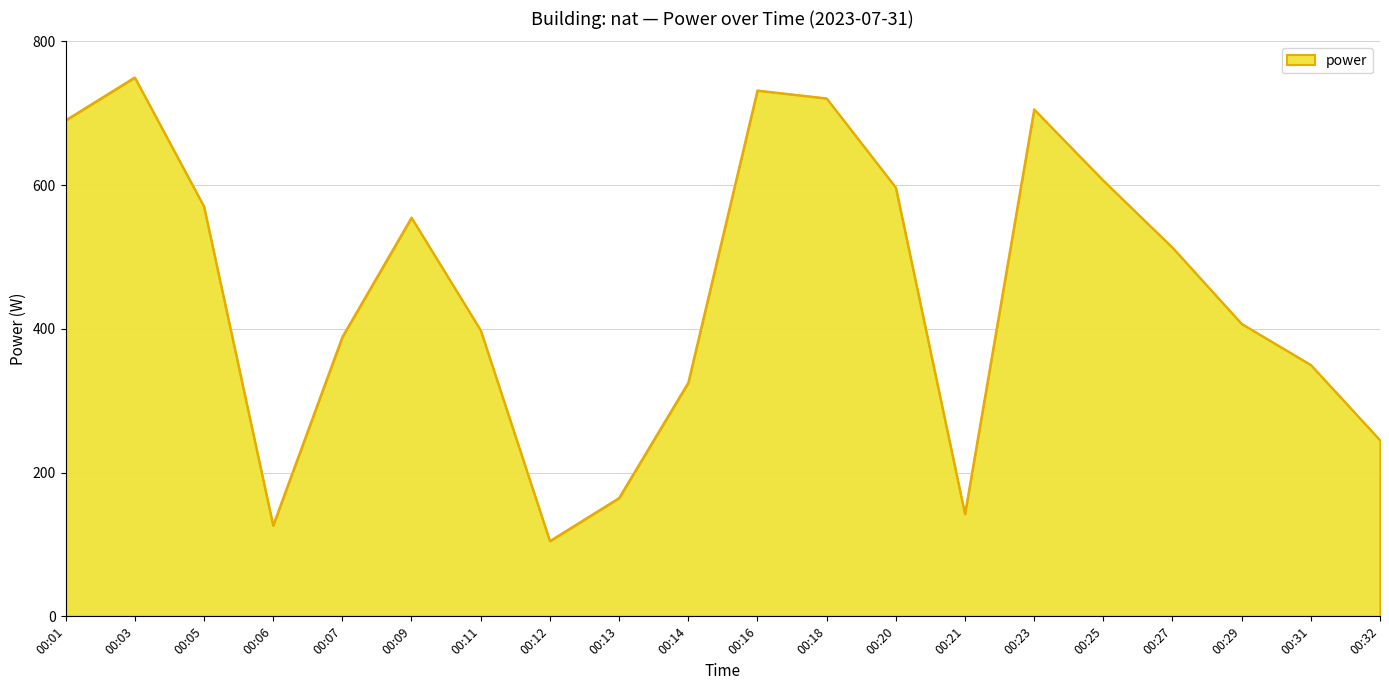

At which category does the chart reach its peak across all series?

00:03